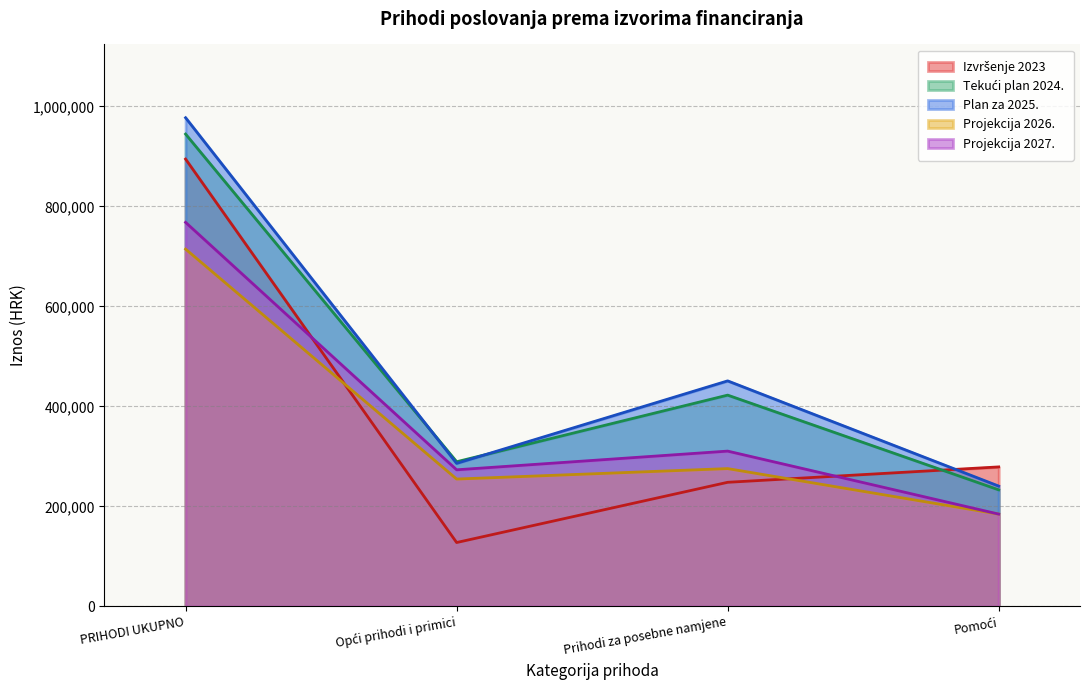

Reading left to right, list all the values displayed in this chart.

Izvršenje 2023: PRIHODI UKUPNO=894698.2	Opći prihodi i primici=127606.6	Prihodi za posebne namjene=248086.2	Pomoći=278905.3
Tekući plan 2024.: PRIHODI UKUPNO=944725.3	Opći prihodi i primici=289225.3	Prihodi za posebne namjene=422500.0	Pomoći=233000.0
Plan za 2025.: PRIHODI UKUPNO=977437.0	Opći prihodi i primici=285937.0	Prihodi za posebne namjene=451000.0	Pomoći=240500.0
Projekcija 2026.: PRIHODI UKUPNO=714600.0	Opći prihodi i primici=254600.0	Prihodi za posebne namjene=275500.0	Pomoći=184500.0
Projekcija 2027.: PRIHODI UKUPNO=768100.0	Opći prihodi i primici=273100.0	Prihodi za posebne namjene=310500.0	Pomoći=184500.0